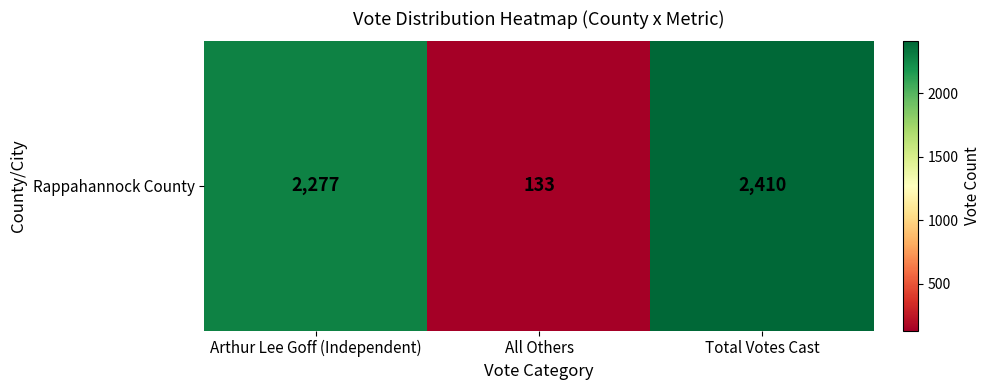

Rank the categories by value from highest to lowest.

Total Votes Cast, Arthur Lee Goff (Independent), All Others